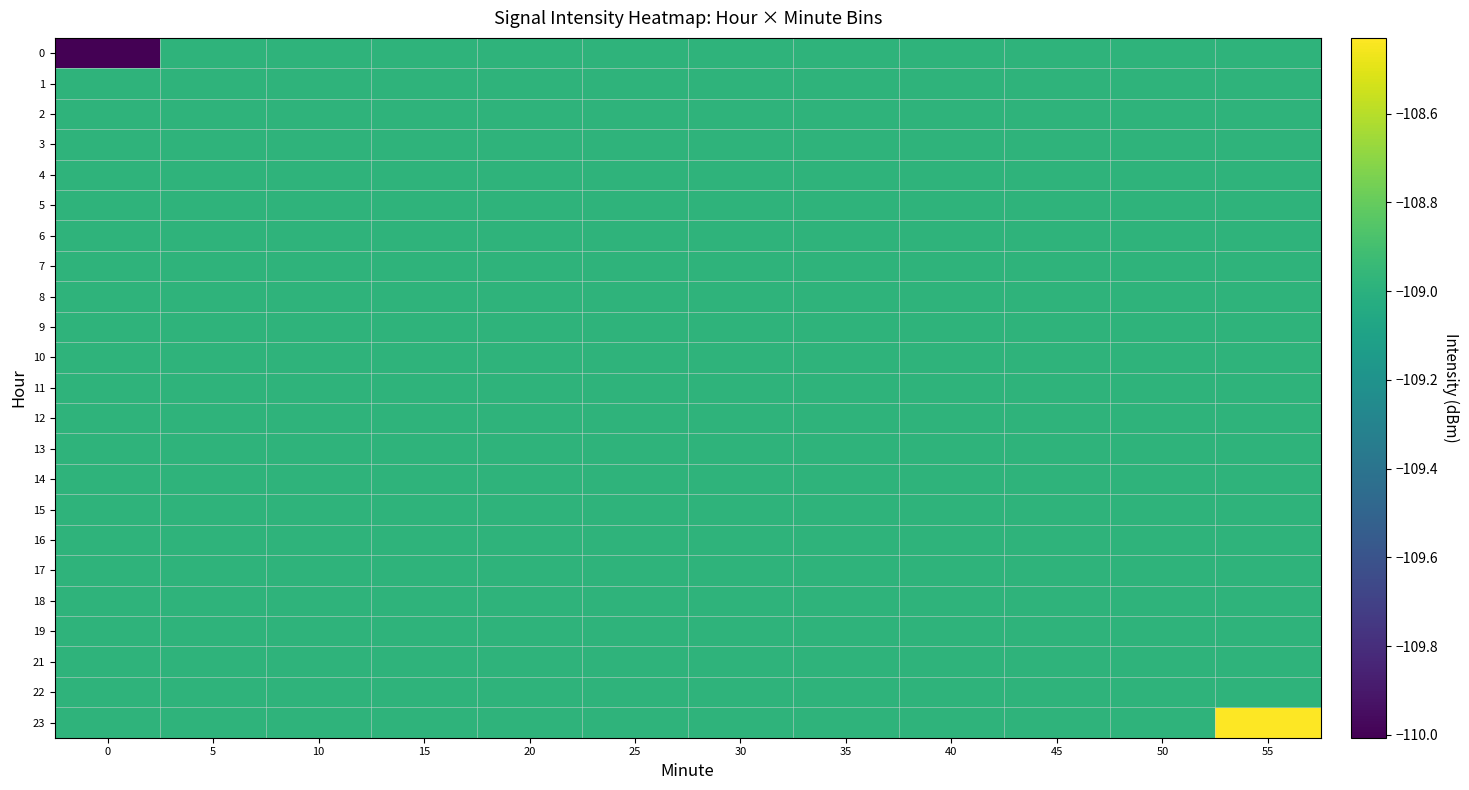

Reading left to right, list all the values displayed in this chart.

0: 0=-110.0	5=-109.0	10=-109.0	15=-109.0	20=-109.0	25=-109.0	30=-109.0	35=-109.0	40=-109.0	45=-109.0	50=-109.0	55=-109.0
1: 0=-109.0	5=-109.0	10=-109.0	15=-109.0	20=-109.0	25=-109.0	30=-109.0	35=-109.0	40=-109.0	45=-109.0	50=-109.0	55=-109.0
2: 0=-109.0	5=-109.0	10=-109.0	15=-109.0	20=-109.0	25=-109.0	30=-109.0	35=-109.0	40=-109.0	45=-109.0	50=-109.0	55=-109.0
3: 0=-109.0	5=-109.0	10=-109.0	15=-109.0	20=-109.0	25=-109.0	30=-109.0	35=-109.0	40=-109.0	45=-109.0	50=-109.0	55=-109.0
4: 0=-109.0	5=-109.0	10=-109.0	15=-109.0	20=-109.0	25=-109.0	30=-109.0	35=-109.0	40=-109.0	45=-109.0	50=-109.0	55=-109.0
5: 0=-109.0	5=-109.0	10=-109.0	15=-109.0	20=-109.0	25=-109.0	30=-109.0	35=-109.0	40=-109.0	45=-109.0	50=-109.0	55=-109.0
6: 0=-109.0	5=-109.0	10=-109.0	15=-109.0	20=-109.0	25=-109.0	30=-109.0	35=-109.0	40=-109.0	45=-109.0	50=-109.0	55=-109.0
7: 0=-109.0	5=-109.0	10=-109.0	15=-109.0	20=-109.0	25=-109.0	30=-109.0	35=-109.0	40=-109.0	45=-109.0	50=-109.0	55=-109.0
8: 0=-109.0	5=-109.0	10=-109.0	15=-109.0	20=-109.0	25=-109.0	30=-109.0	35=-109.0	40=-109.0	45=-109.0	50=-109.0	55=-109.0
9: 0=-109.0	5=-109.0	10=-109.0	15=-109.0	20=-109.0	25=-109.0	30=-109.0	35=-109.0	40=-109.0	45=-109.0	50=-109.0	55=-109.0
10: 0=-109.0	5=-109.0	10=-109.0	15=-109.0	20=-109.0	25=-109.0	30=-109.0	35=-109.0	40=-109.0	45=-109.0	50=-109.0	55=-109.0
11: 0=-109.0	5=-109.0	10=-109.0	15=-109.0	20=-109.0	25=-109.0	30=-109.0	35=-109.0	40=-109.0	45=-109.0	50=-109.0	55=-109.0
12: 0=-109.0	5=-109.0	10=-109.0	15=-109.0	20=-109.0	25=-109.0	30=-109.0	35=-109.0	40=-109.0	45=-109.0	50=-109.0	55=-109.0
13: 0=-109.0	5=-109.0	10=-109.0	15=-109.0	20=-109.0	25=-109.0	30=-109.0	35=-109.0	40=-109.0	45=-109.0	50=-109.0	55=-109.0
14: 0=-109.0	5=-109.0	10=-109.0	15=-109.0	20=-109.0	25=-109.0	30=-109.0	35=-109.0	40=-109.0	45=-109.0	50=-109.0	55=-109.0
15: 0=-109.0	5=-109.0	10=-109.0	15=-109.0	20=-109.0	25=-109.0	30=-109.0	35=-109.0	40=-109.0	45=-109.0	50=-109.0	55=-109.0
16: 0=-109.0	5=-109.0	10=-109.0	15=-109.0	20=-109.0	25=-109.0	30=-109.0	35=-109.0	40=-109.0	45=-109.0	50=-109.0	55=-109.0
17: 0=-109.0	5=-109.0	10=-109.0	15=-109.0	20=-109.0	25=-109.0	30=-109.0	35=-109.0	40=-109.0	45=-109.0	50=-109.0	55=-109.0
18: 0=-109.0	5=-109.0	10=-109.0	15=-109.0	20=-109.0	25=-109.0	30=-109.0	35=-109.0	40=-109.0	45=-109.0	50=-109.0	55=-109.0
19: 0=-109.0	5=-109.0	10=-109.0	15=-109.0	20=-109.0	25=-109.0	30=-109.0	35=-109.0	40=-109.0	45=-109.0	50=-109.0	55=-109.0
21: 0=-109.0	5=-109.0	10=-109.0	15=-109.0	20=-109.0	25=-109.0	30=-109.0	35=-109.0	40=-109.0	45=-109.0	50=-109.0	55=-109.0
22: 0=-109.0	5=-109.0	10=-109.0	15=-109.0	20=-109.0	25=-109.0	30=-109.0	35=-109.0	40=-109.0	45=-109.0	50=-109.0	55=-109.0
23: 0=-109.0	5=-109.0	10=-109.0	15=-109.0	20=-109.0	25=-109.0	30=-109.0	35=-109.0	40=-109.0	45=-109.0	50=-109.0	55=-108.4